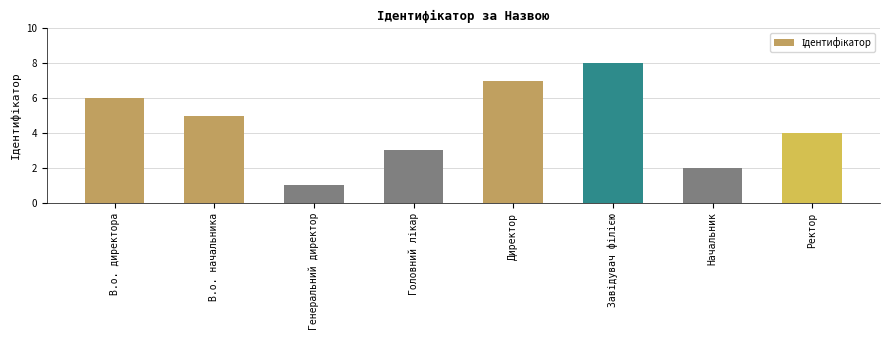

Read the value at В.о. директора.

6